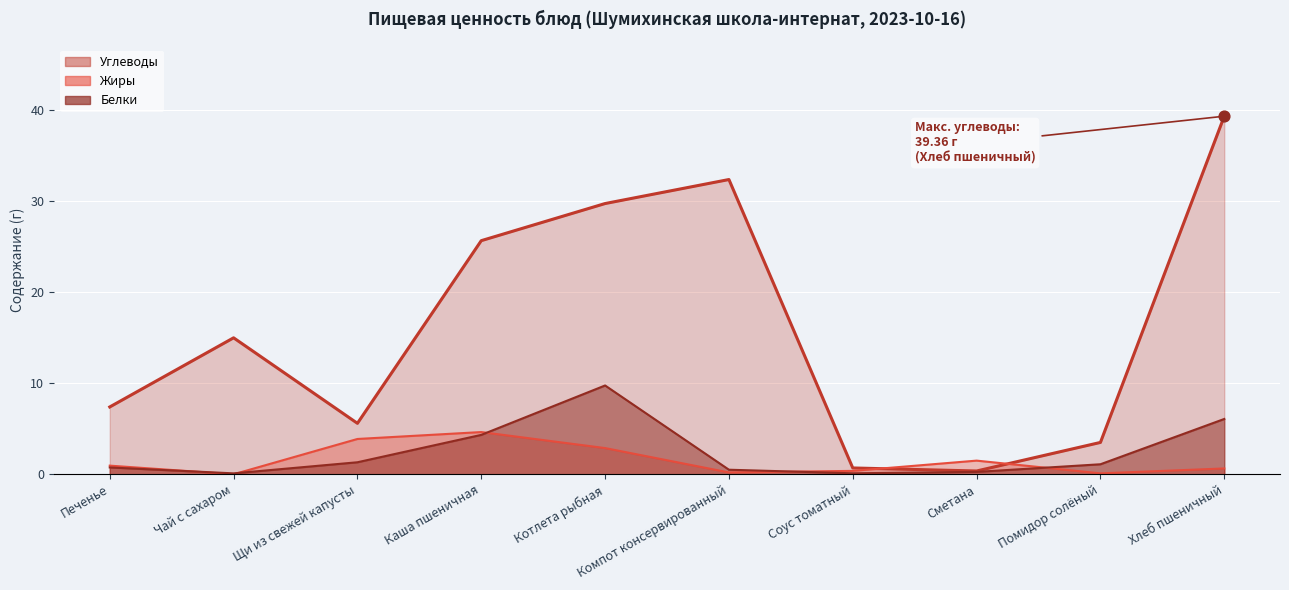

Which series has the largest total across all categories?

Углеводы